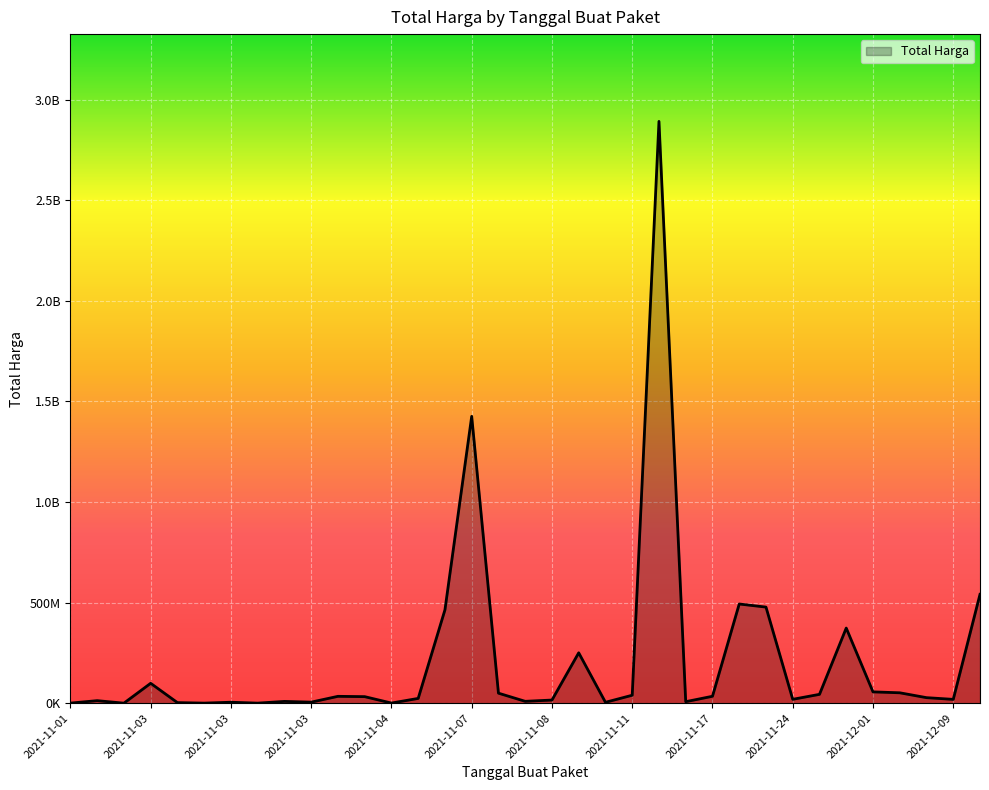

Does the chart have visible grid lines?

Yes